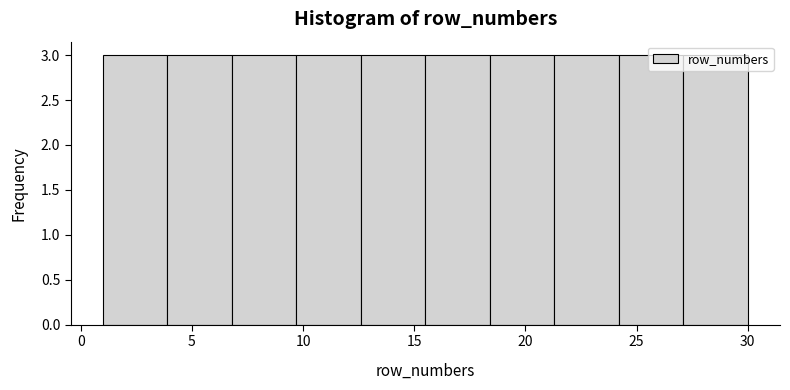

Reading left to right, transcribe this chart: for each bar, give the range it covers on the x-axis and its height. Neither the bar edges nor the heights are printed on the chart, so give them approximately, as read against the axes.

1.0 to 3.9: 3
3.9 to 6.8: 3
6.8 to 9.7: 3
9.7 to 12.6: 3
12.6 to 15.5: 3
15.5 to 18.4: 3
18.4 to 21.3: 3
21.3 to 24.2: 3
24.2 to 27.1: 3
27.1 to 30.0: 3